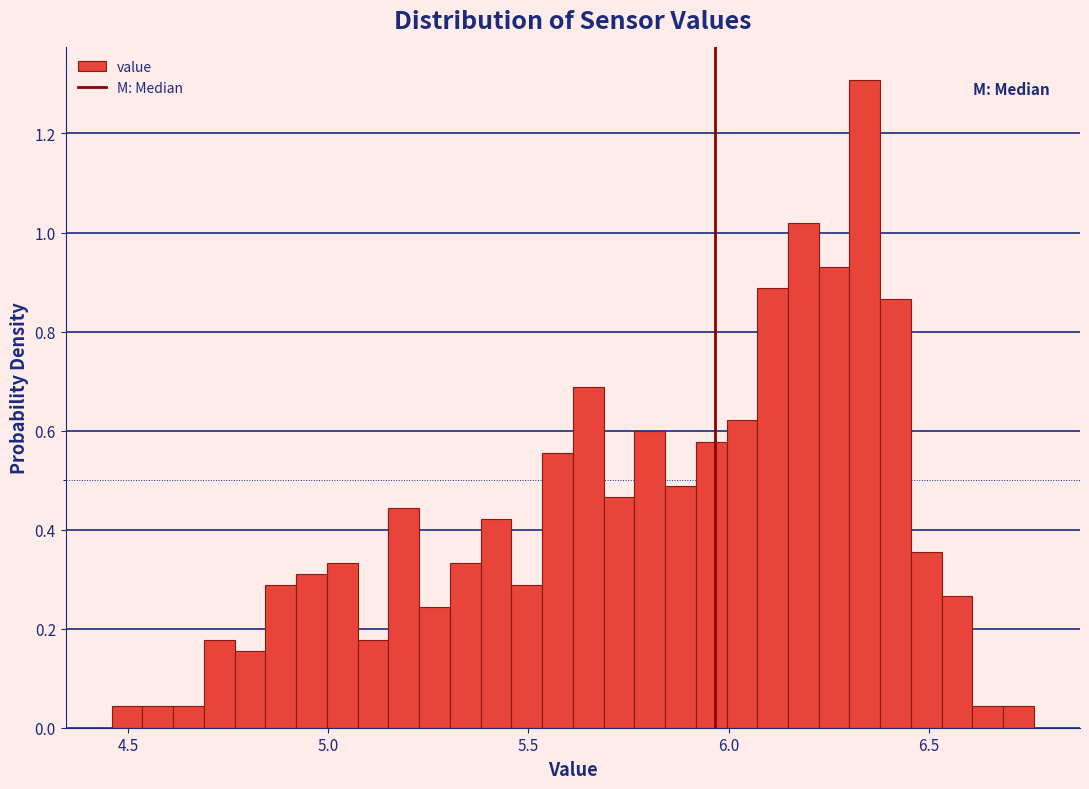

Around what value on the x-axis is the tallest bar? Give the approximate position of its centre, as read against the axis.

6.35